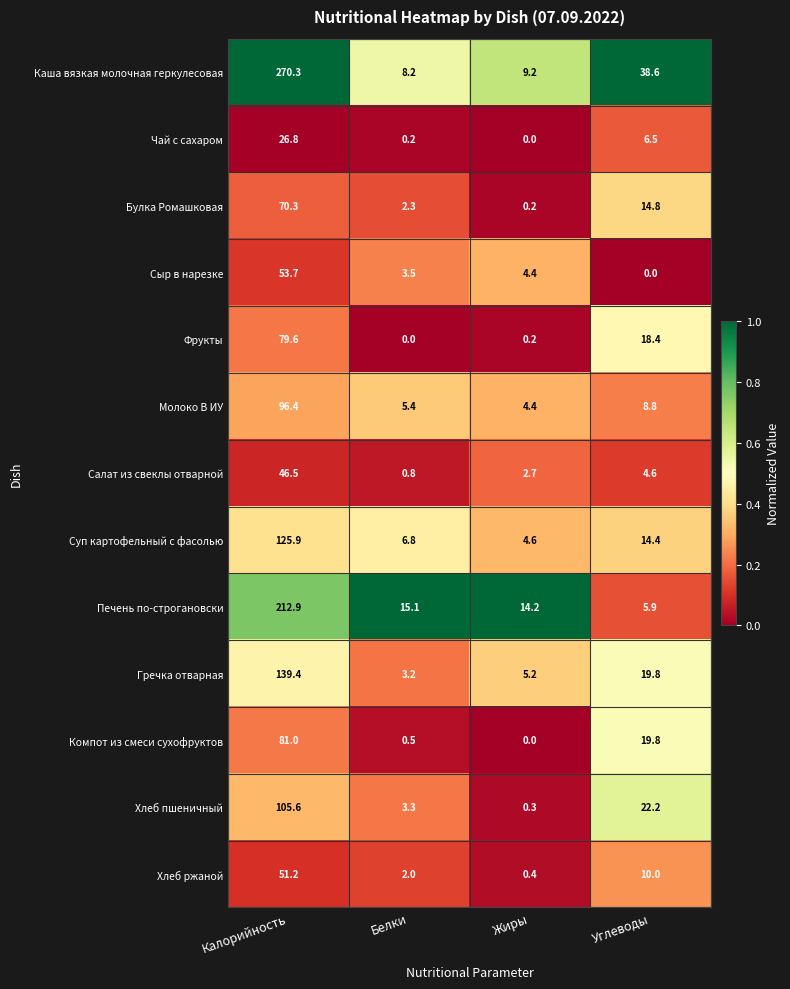

What is the sum of the Фрукты values at Белки and Углеводы?

18.4